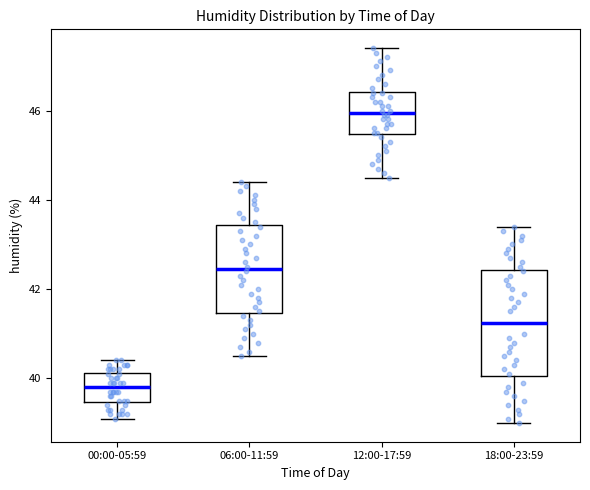

Reading left to right, transcribe this box plot: for each box, give where its median line is, the range the box spans, and where its two whiskers end, as read against the y-axis. The values are not printed on the chart, so give them approximately, as read against the axis.

00:00-05:59: median 39.8, box 39.4 to 40.2, whiskers 39.2 to 40.4
06:00-11:59: median 42.4, box 41.4 to 43.4, whiskers 40.6 to 44.4
12:00-17:59: median 46.0, box 45.4 to 46.4, whiskers 44.6 to 47.4
18:00-23:59: median 41.2, box 40.0 to 42.4, whiskers 39.0 to 43.4